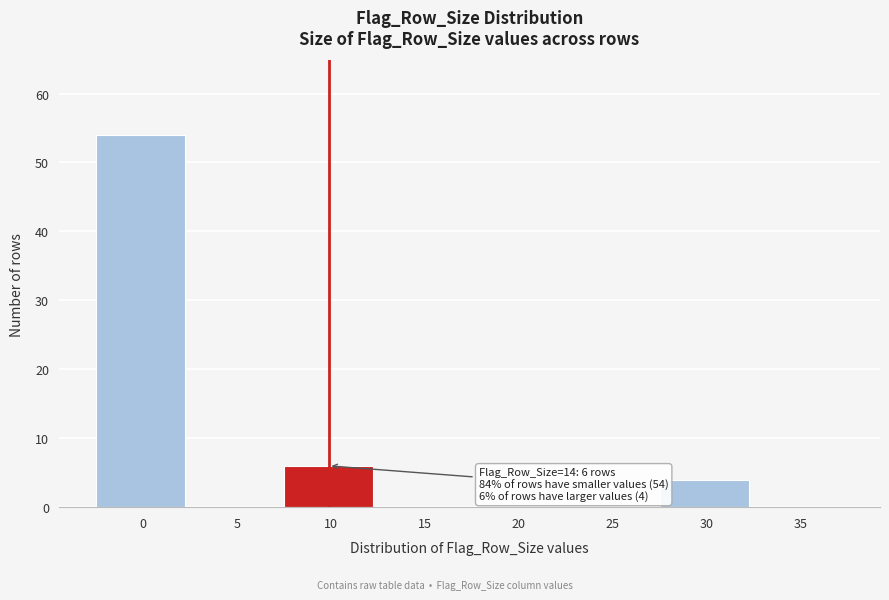

Reading left to right, transcribe all the data shown in this chart.

0=54	5=0	10=6	15=0	20=0	25=0	30=4	35=0